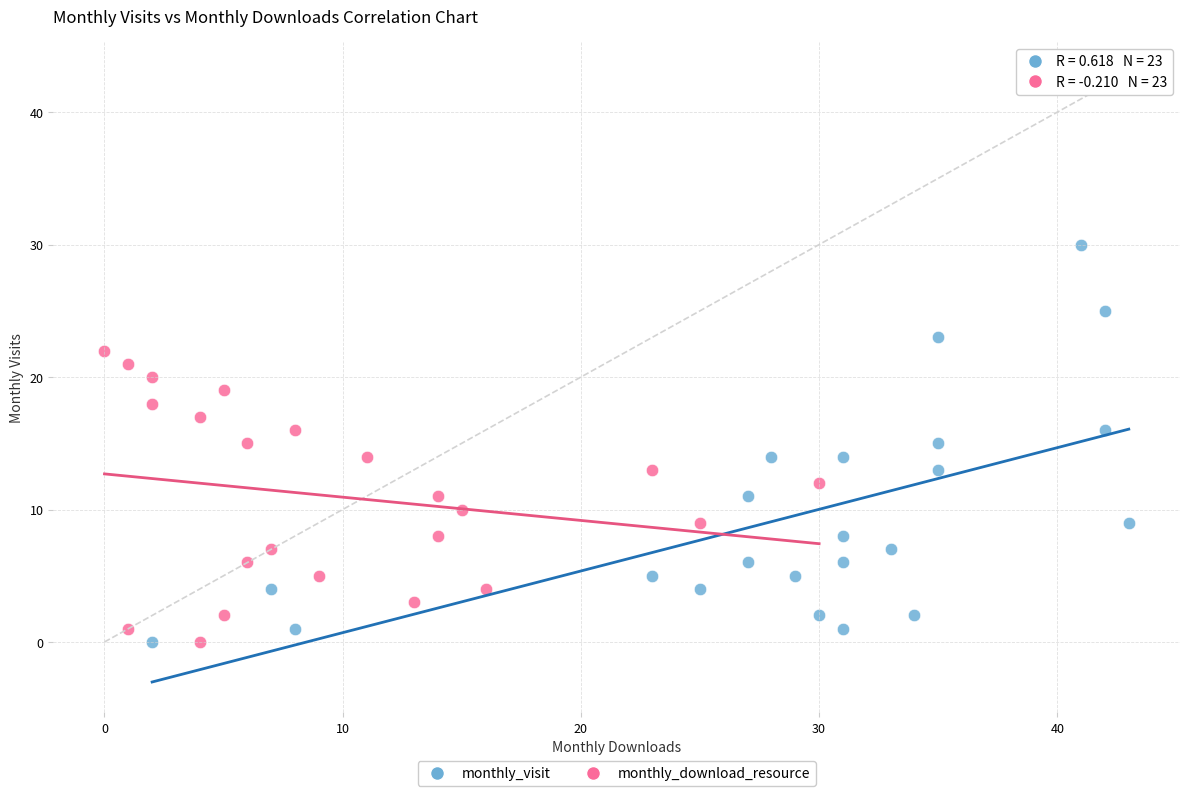

Which series has the largest Y range (max minus min)?

monthly_visit